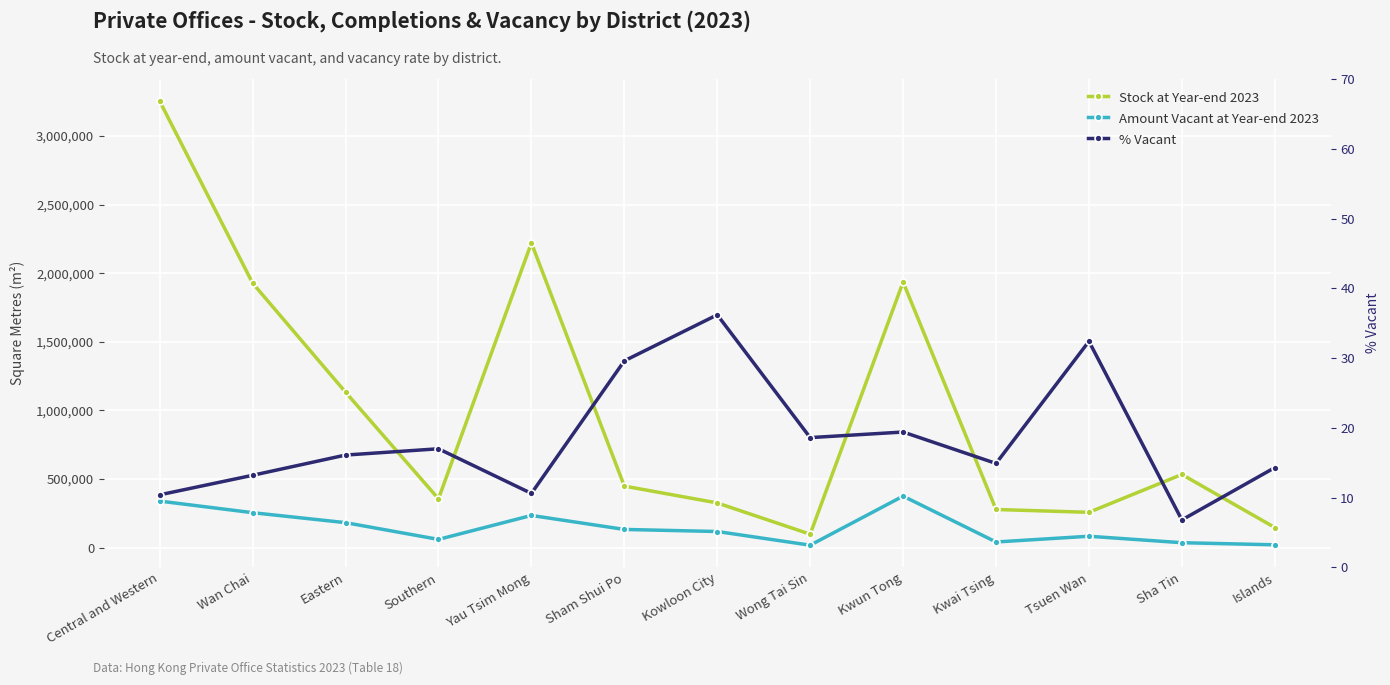

Is it true that Stock at Year-end 2023 equals 326100.0 at Kowloon City?

True